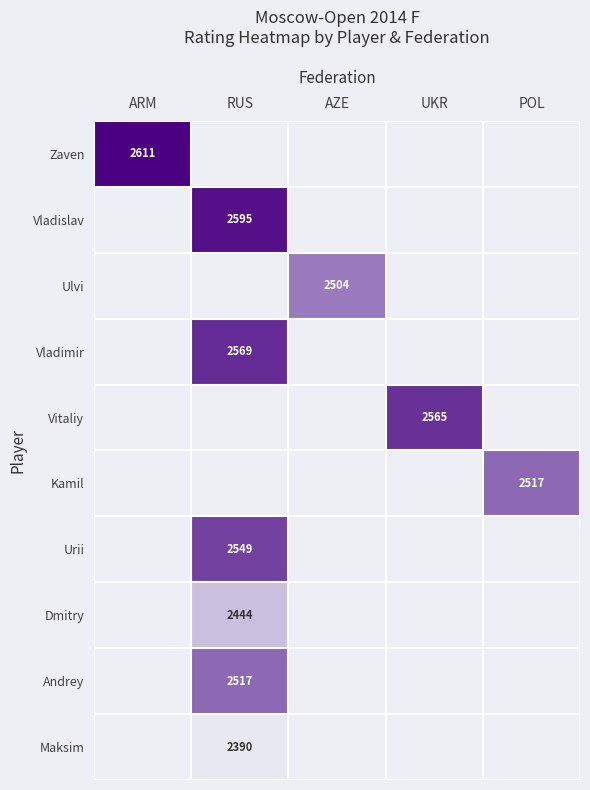

Which has a higher value, POL or RUS?

POL